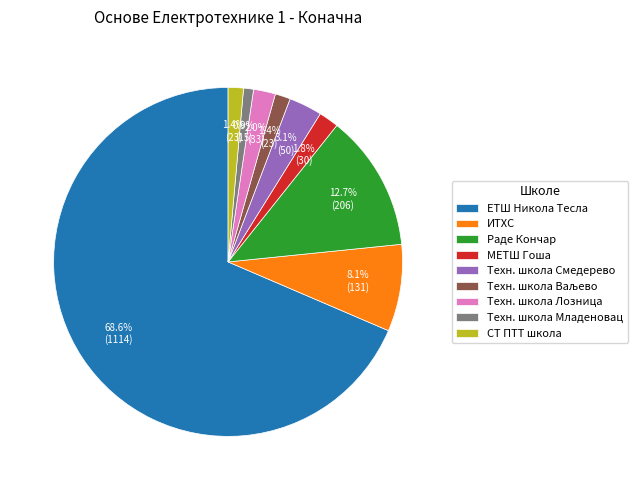

Is the sum of МЕТШ Гоша and Техн. школа Лозница greater than half?

No